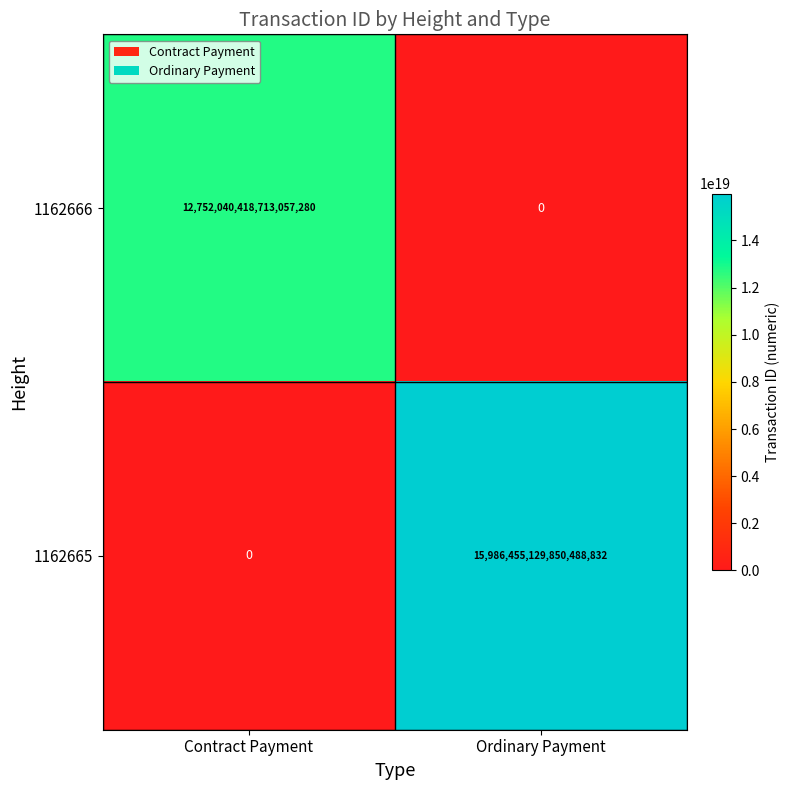

Count the number of categories in the chart.

2